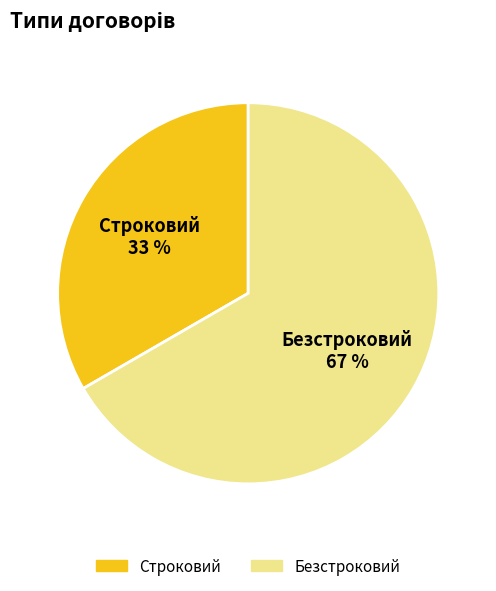

Combined, do Безстроковий and Строковий account for over 50%?

Yes